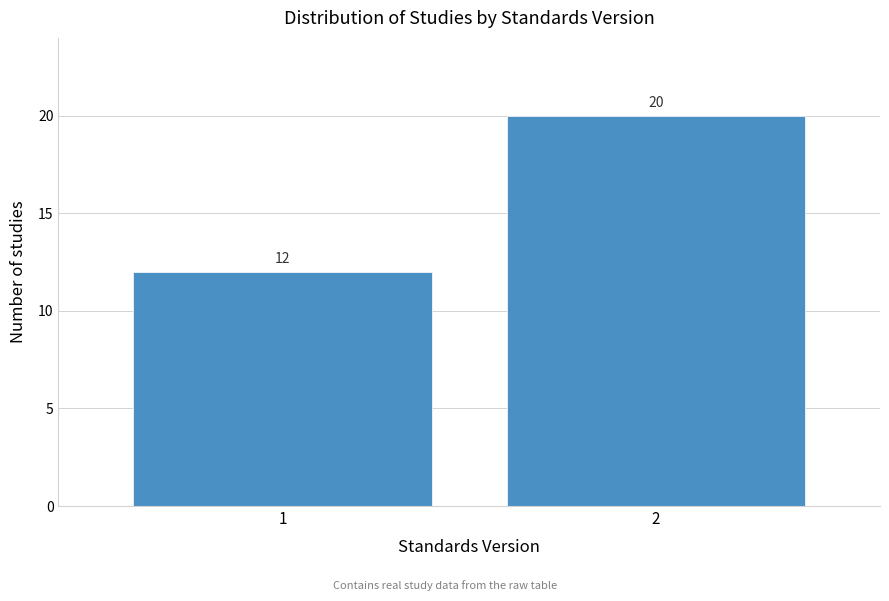

Reading left to right, list all the values displayed in this chart.

12	20